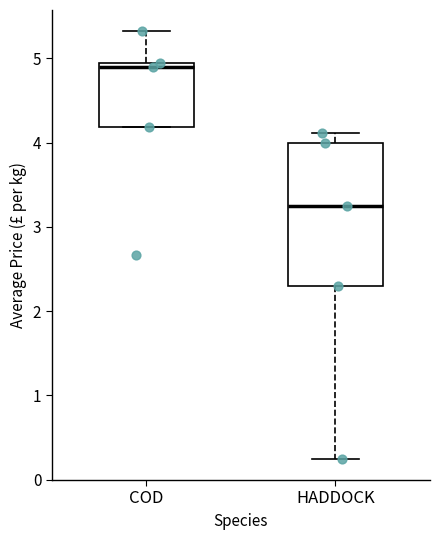

Which box has the highest median line?

COD